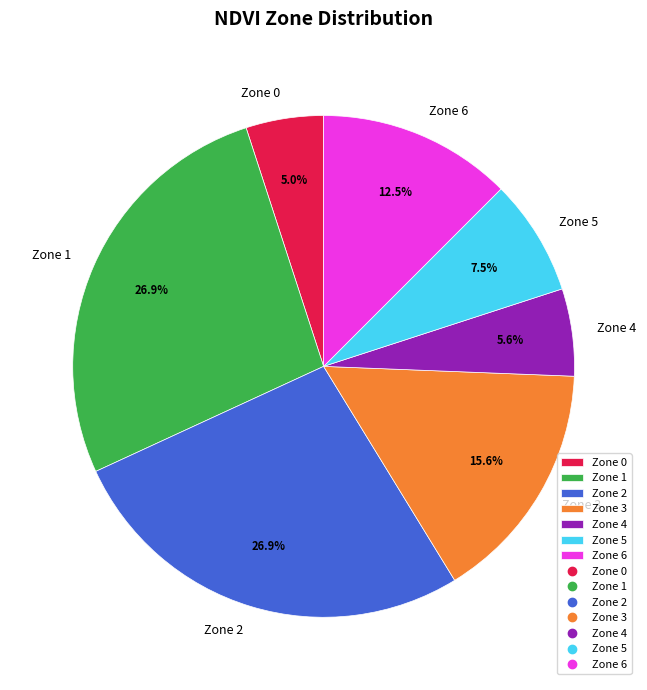

Does Zone 0 account for over 50% of the chart?

No